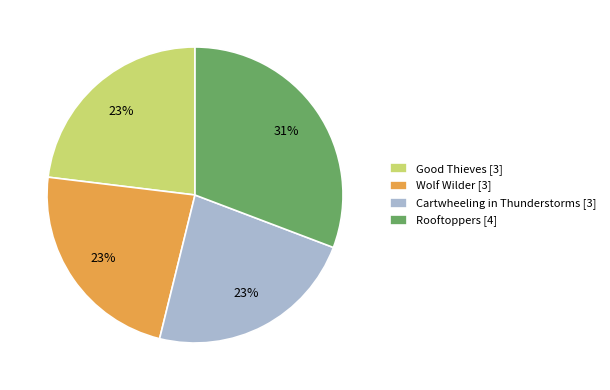

To the nearest percent, what percentage of the pie is Rooftoppers?

31%